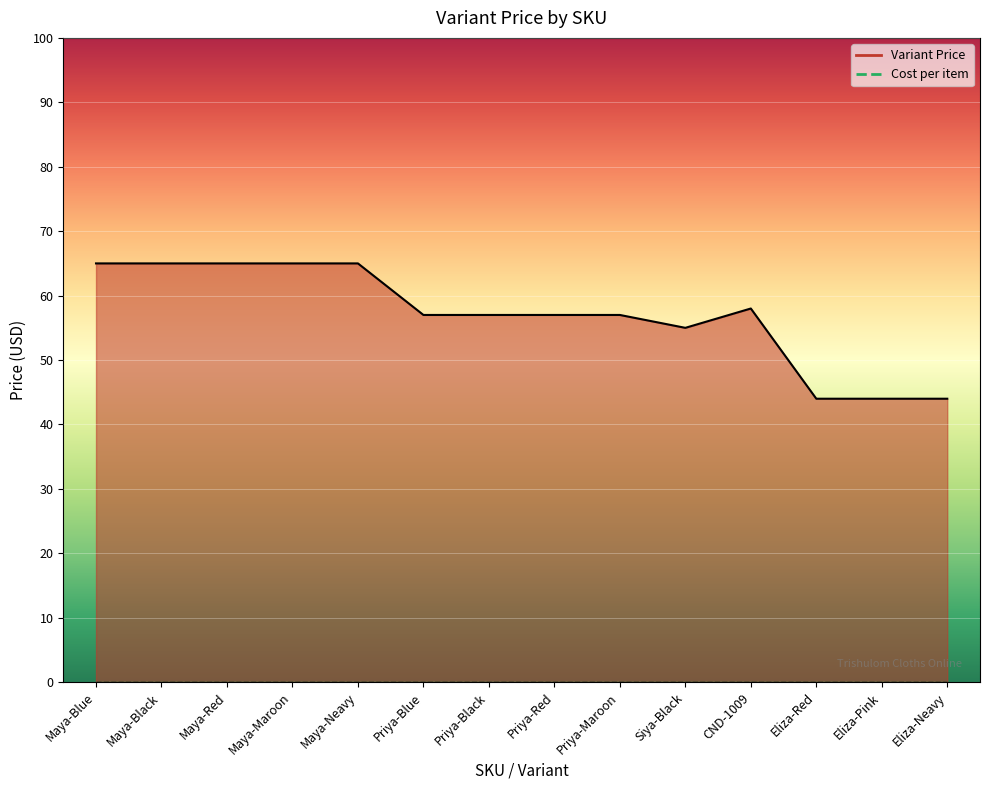

List the series in order of their overall mean, highest first.

Variant Price, Cost per item